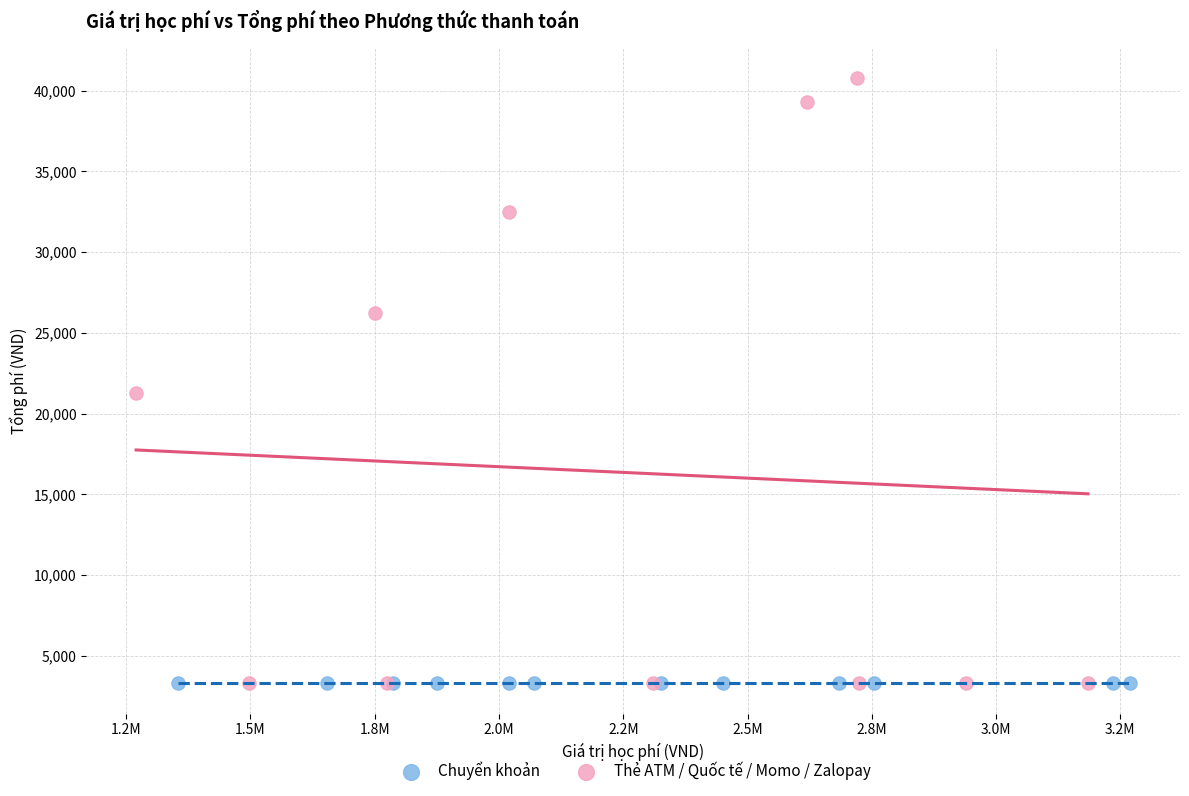

What are all the series names shown in the legend?

Chuyển khoản, Thẻ ATM / Quốc tế / Momo / Zalopay